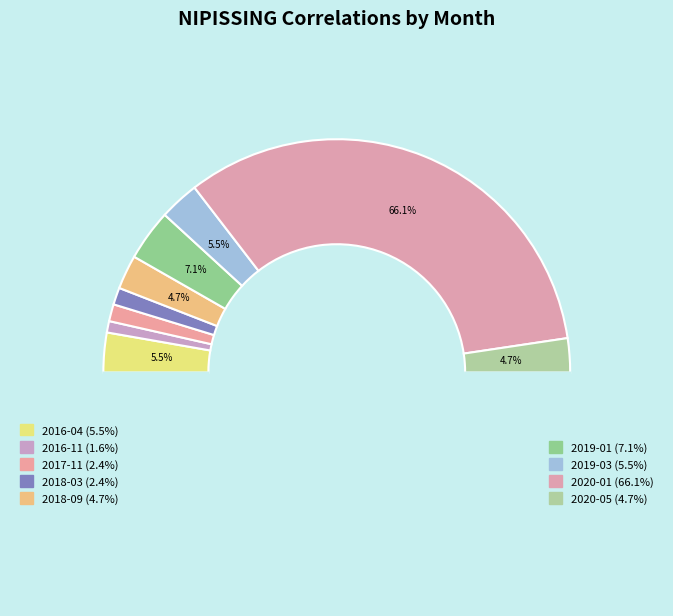

To the nearest percent, what is the combined percentage of 2020-01 and 2018-03?

69%